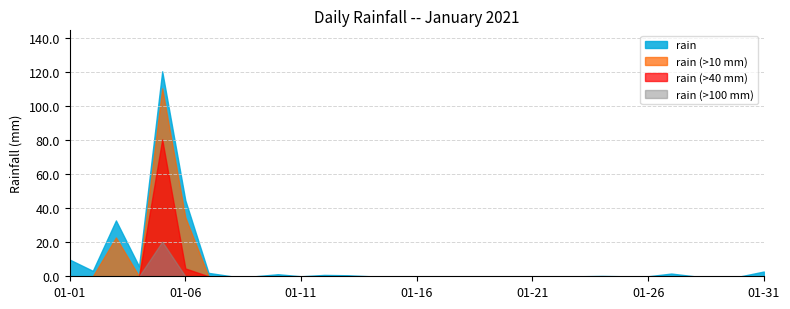

Reading left to right, list all the values displayed in this chart.

9.8	3.2	32.8	5.8	120.4	44.6	2.0	0.0	0.0	1.2	0.0	0.8	0.6	0.0	0.0	0.0	0.0	0.0	0.0	0.0	0.0	0.0	0.0	0.2	0.0	0.0	1.6	0.0	0.0	0.0	2.8